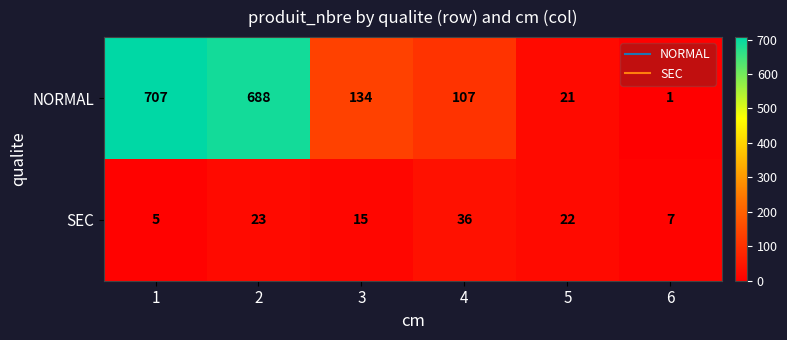

What is the average value of the NORMAL series?

276